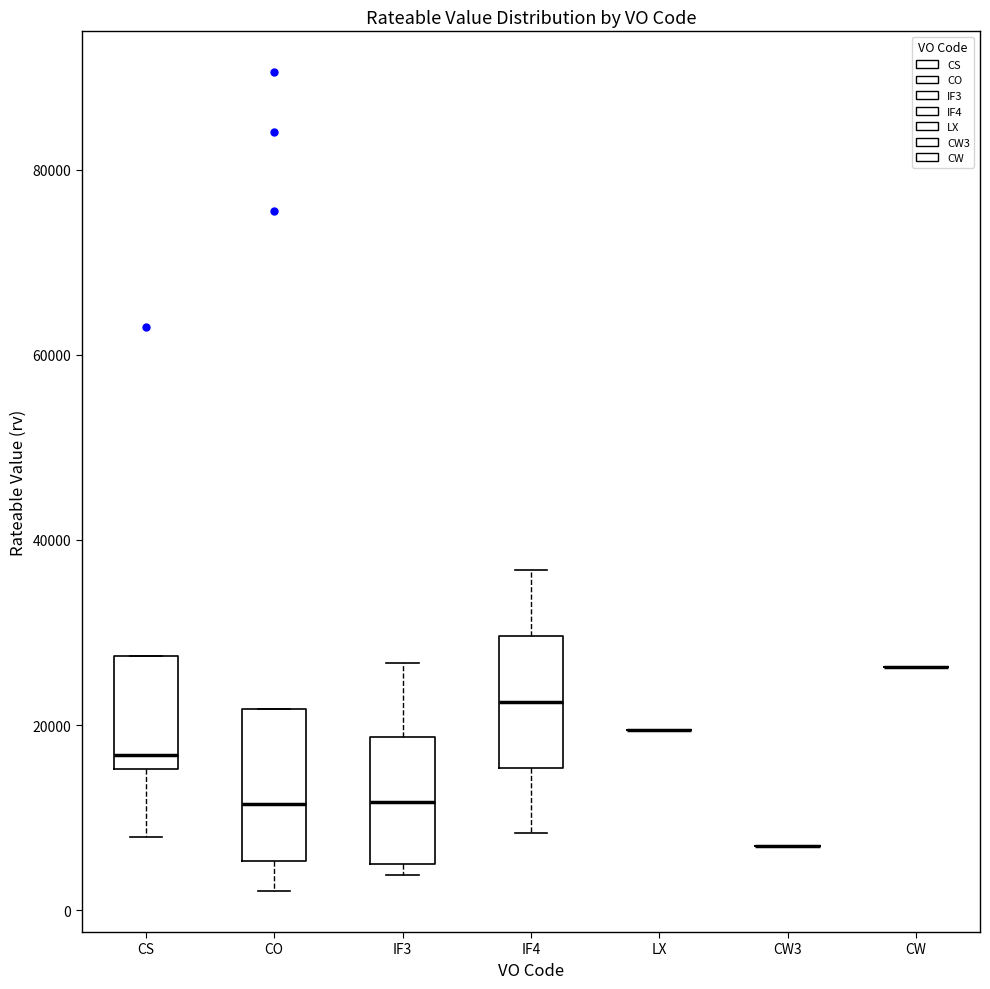

Reading left to right, read every box against the y-axis: the position of its median line, the range the box covers, and the ends of its whiskers. The values are not printed on the chart, so give them approximately, as read against the axis.

CS: median 16000 (just above the box's lower edge), box 16000 to 28000, whiskers 8000 to 28000
CO: median 12000, box 6000 to 22000, whiskers 2000 to 22000
IF3: median 12000, box 4000 to 18000, whiskers 4000 (just below the box's lower edge) to 26000
IF4: median 22000, box 16000 to 30000, whiskers 8000 to 36000
LX: box collapsed to a line at 20000, whiskers 20000 to 20000
CW3: box collapsed to a line at 6000, whiskers 6000 to 6000
CW: box collapsed to a line at 26000, whiskers 26000 to 26000